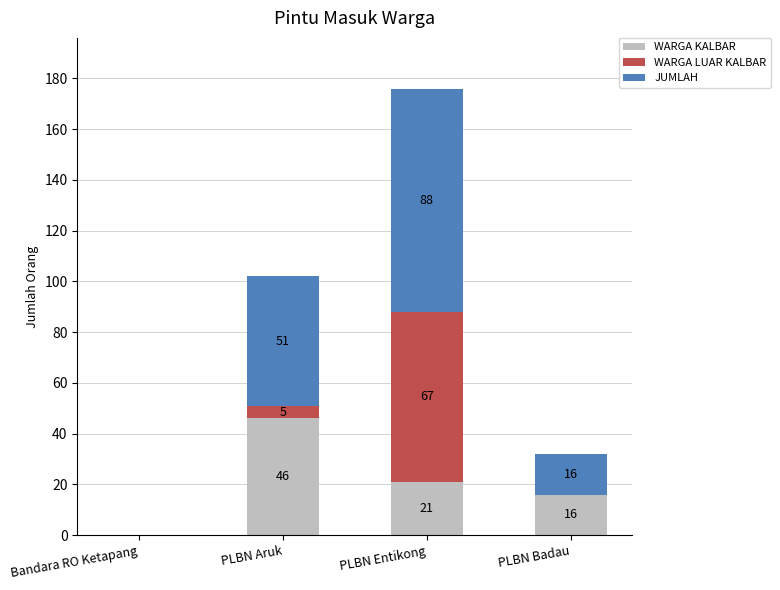

What is the highest value of the WARGA KALBAR series?

46